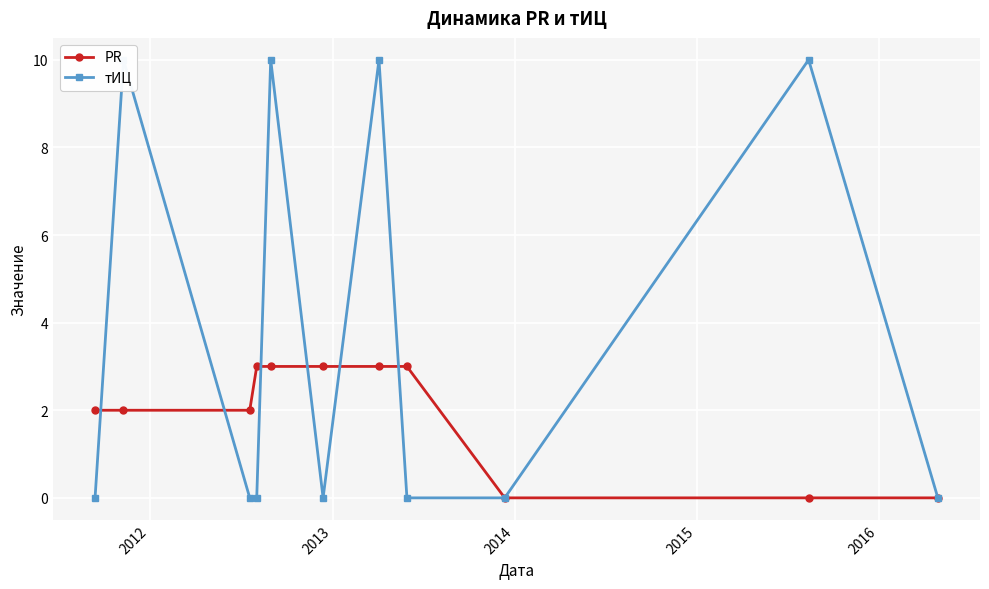

What is the value of the PR point at the 7th from the left?

3